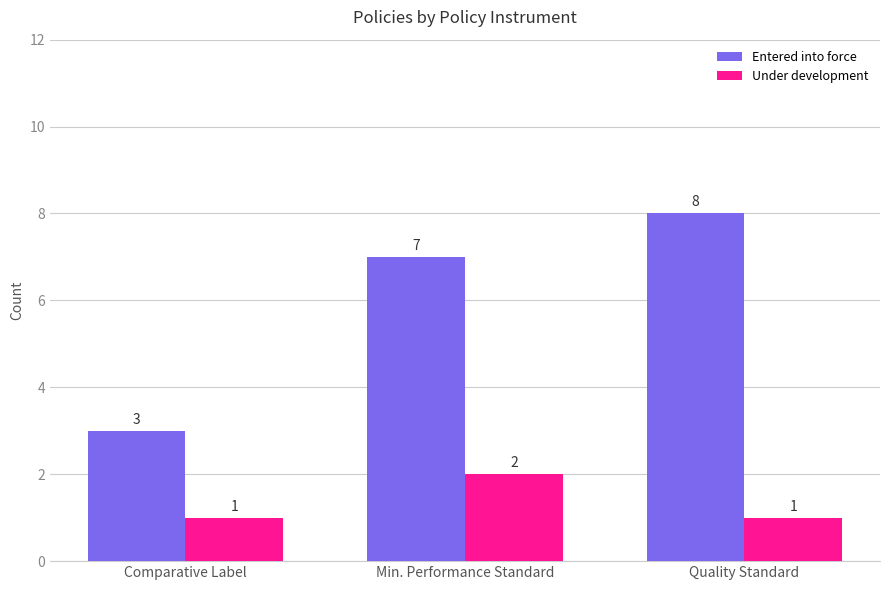

Rank the series by their average value, from highest to lowest.

Entered into force, Under development